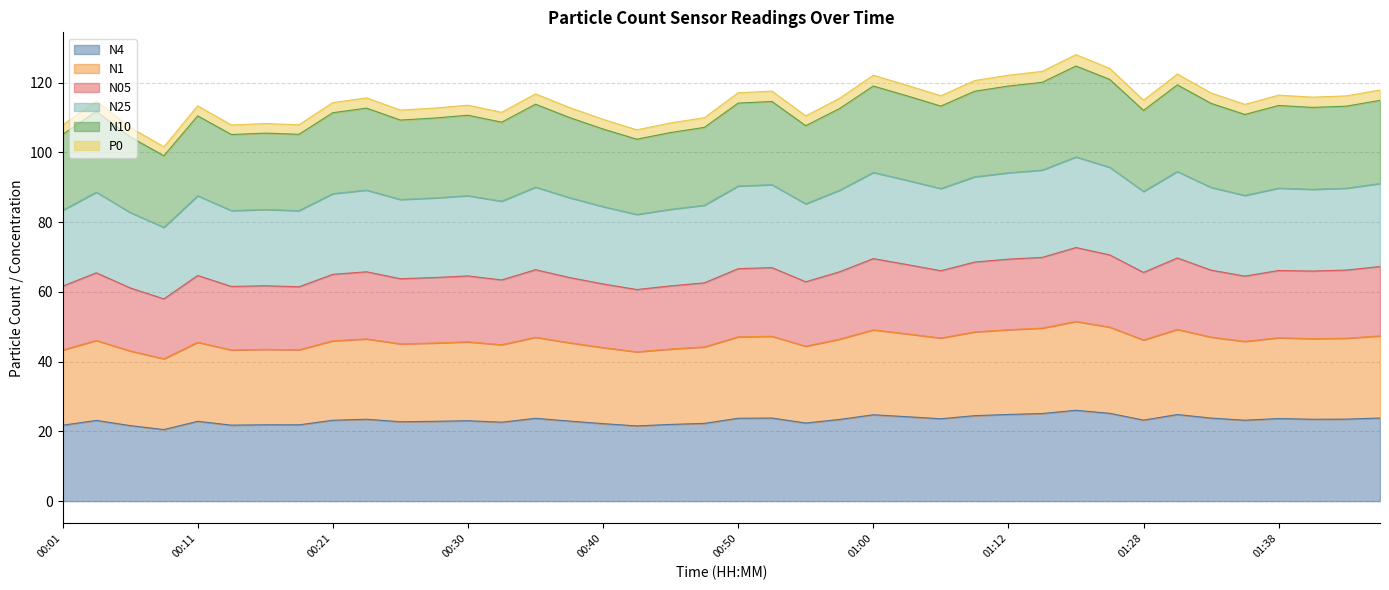

How many series are shown in this chart?

6